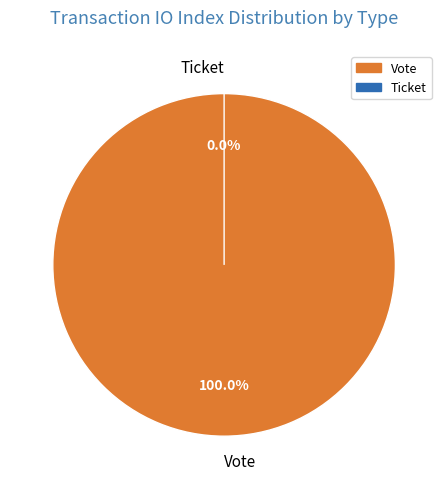

Which category has the biggest portion of the pie?

Vote